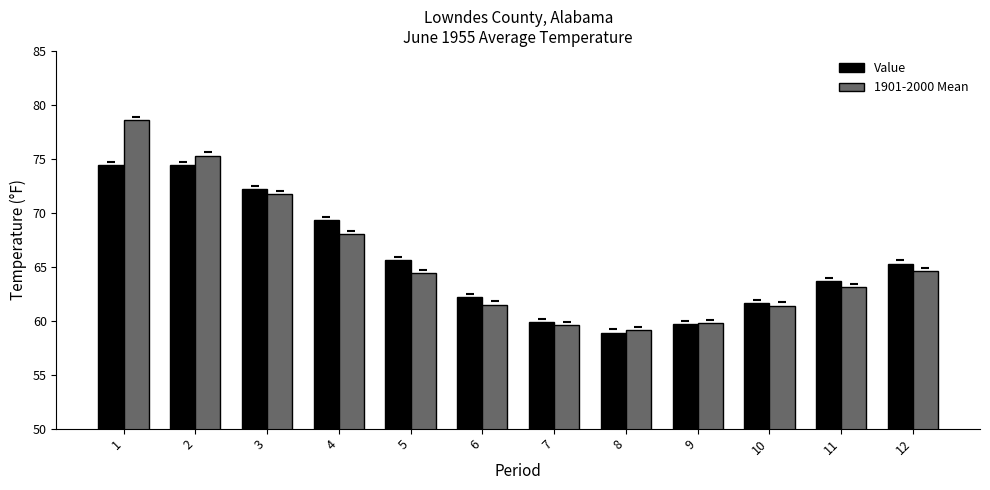

What is the total value across all series at 4?

137.3